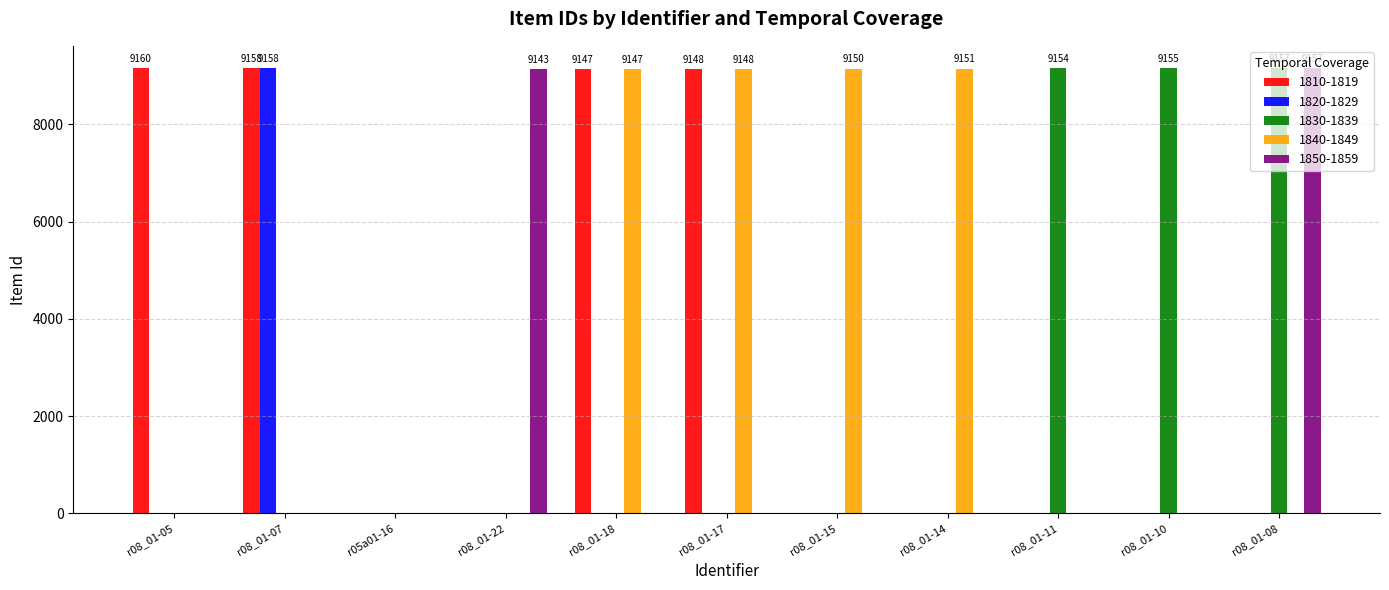

Between r08_01-22 and r08_01-08, which series saw the biggest shift?

1830-1839